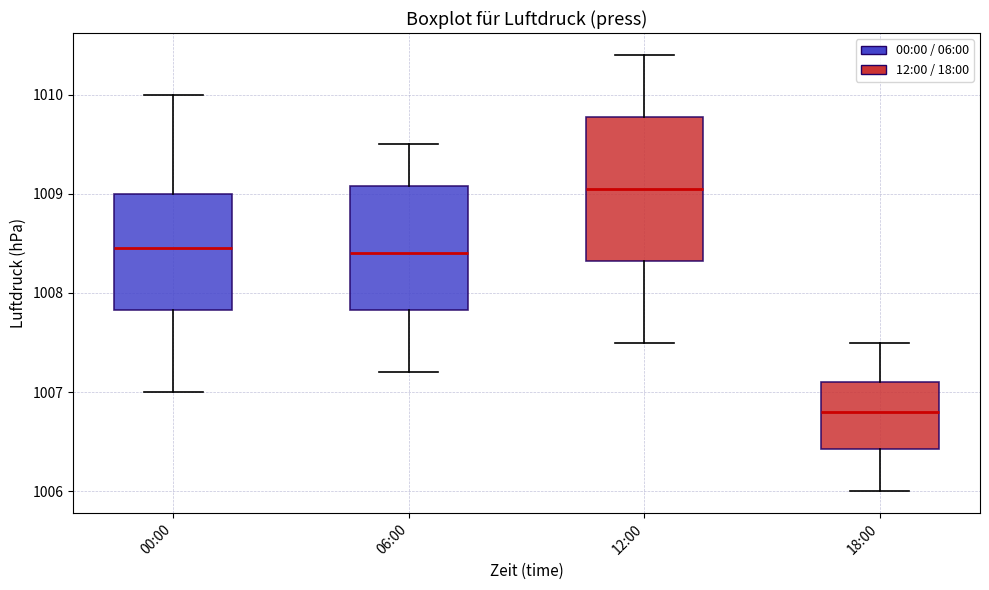

Reading left to right, transcribe this box plot: for each box, give where its median line is, the range the box spans, and where its two whiskers end, as read against the y-axis. The values are not printed on the chart, so give them approximately, as read against the axis.

00:00: median 1008.5, box 1007.8 to 1009.0, whiskers 1007.0 to 1010.0
06:00: median 1008.4, box 1007.8 to 1009.1, whiskers 1007.2 to 1009.5
12:00: median 1009.1, box 1008.3 to 1009.8, whiskers 1007.5 to 1010.4
18:00: median 1006.8, box 1006.4 to 1007.1, whiskers 1006.0 to 1007.5